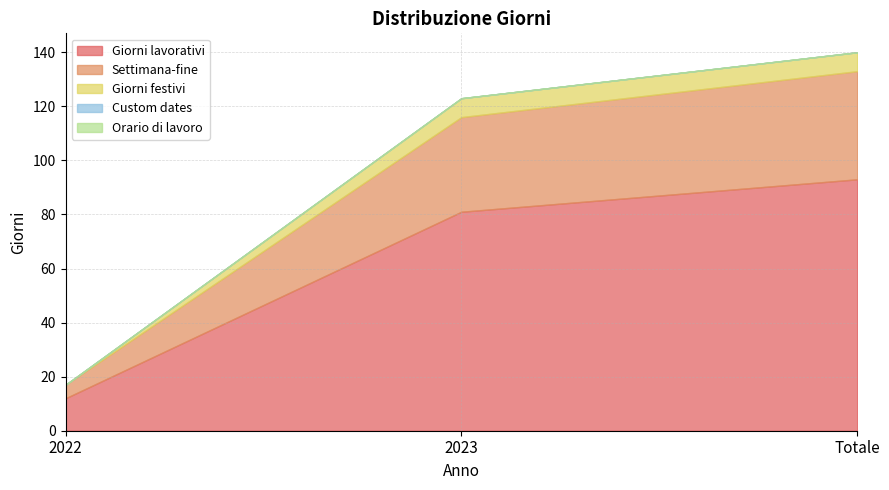

What is the approximate value of Giorni festivi at 2023?

7